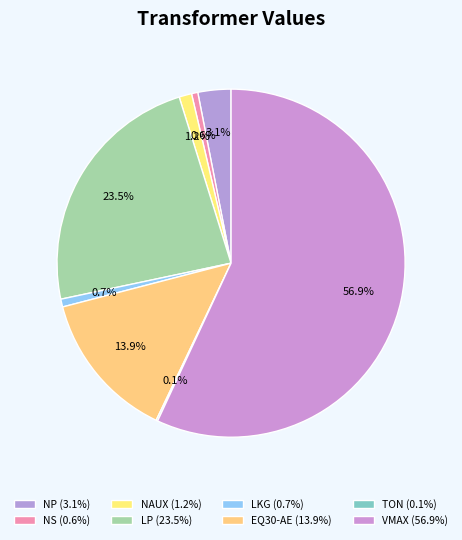

To the nearest percent, what portion does NAUX represent?

1%